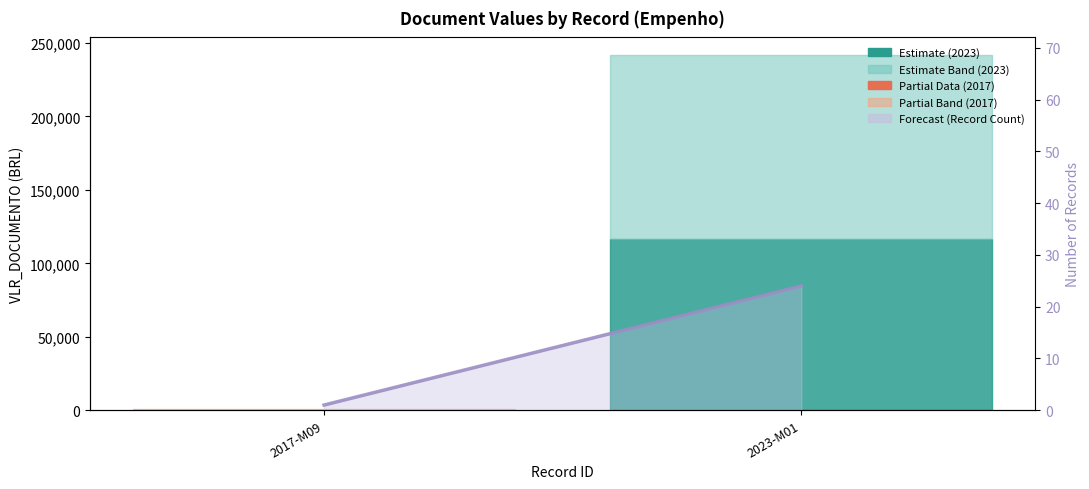

What is the difference between the maximum and minimum values?

23